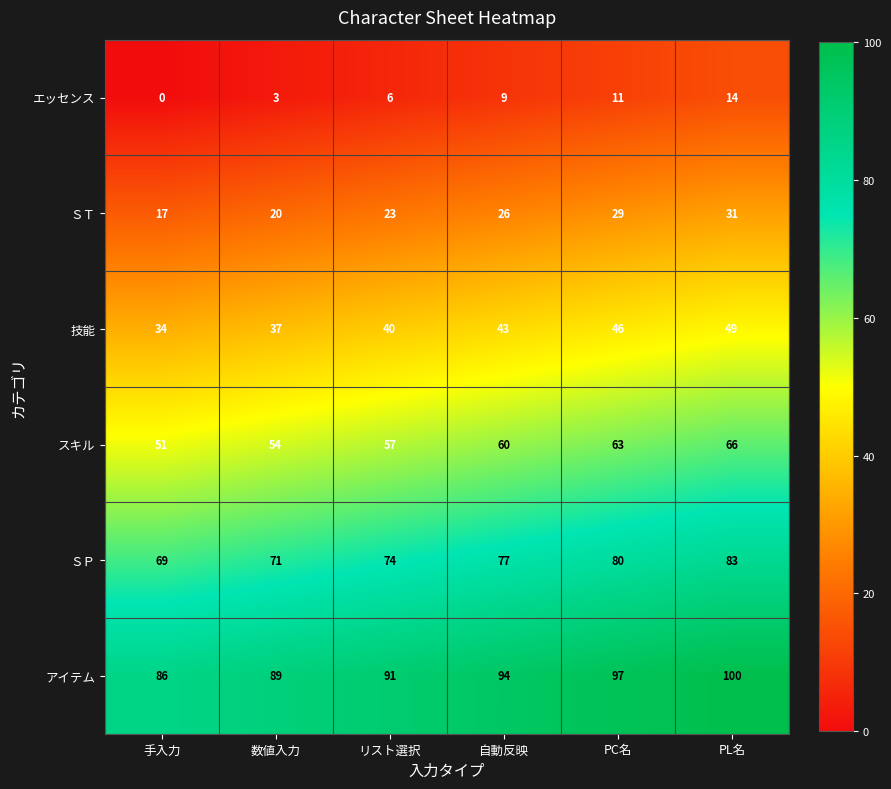

What is the average value of the ＳＰ series?

76